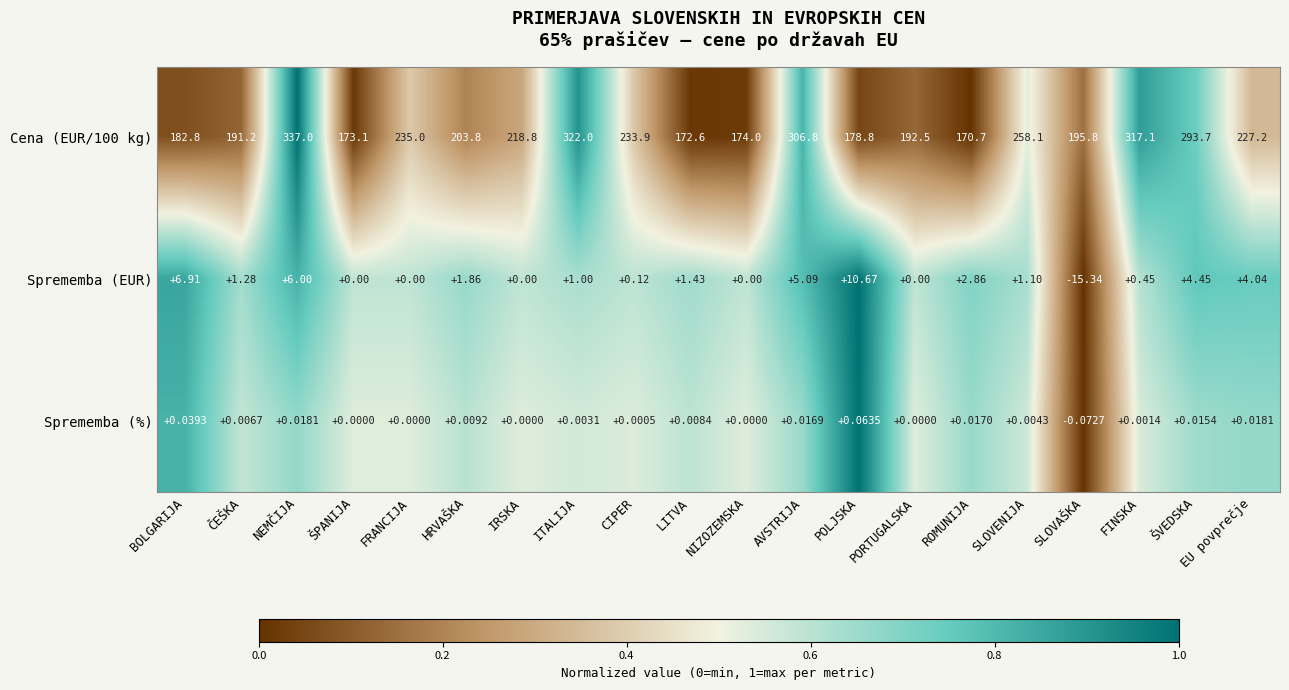

Which category has the lowest value in the Sprememba (EUR) series?

SLOVAŠKA